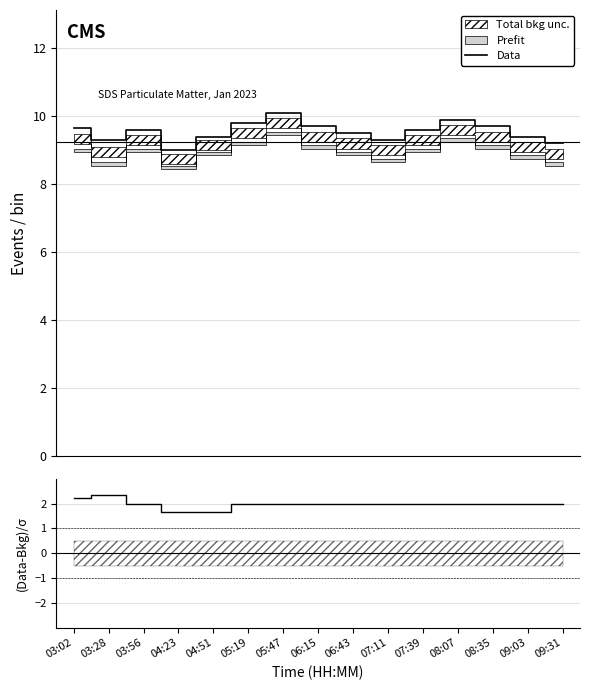

What is the value of the (Data-Bkg)/σ point at the 6th from the left?

2.0